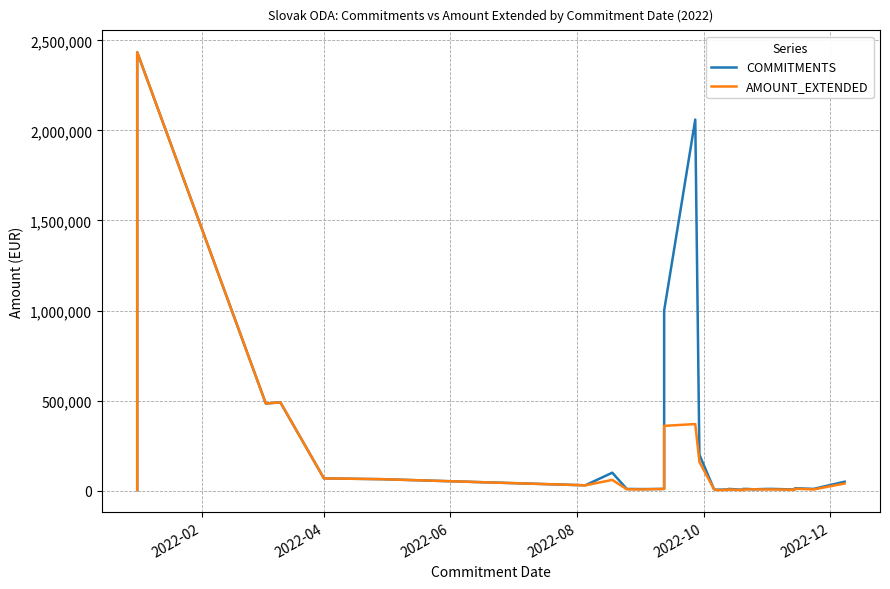

True or false: AMOUNT_EXTENDED and COMMITMENTS intersect in this chart.

False